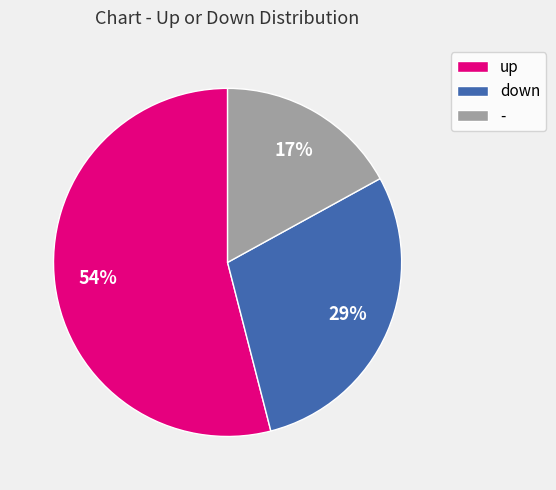

How many segments does this pie chart have?

3